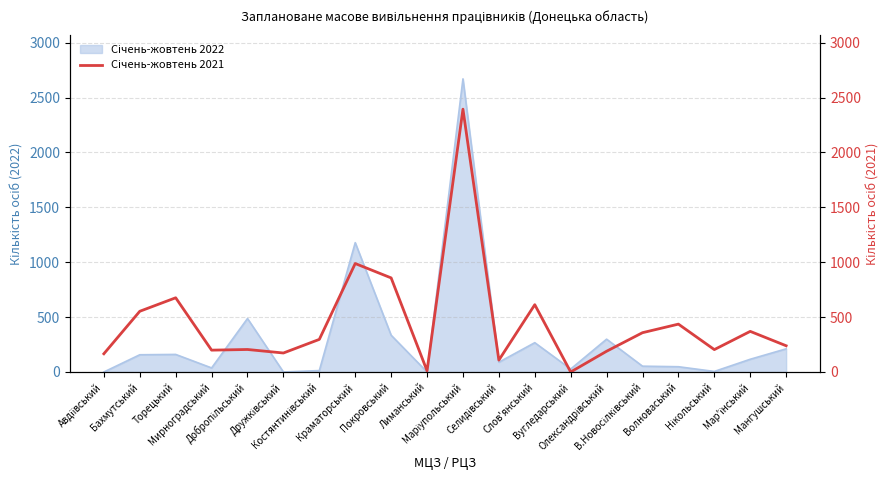

At which category does the data reach its first local valley?

Мирноградський